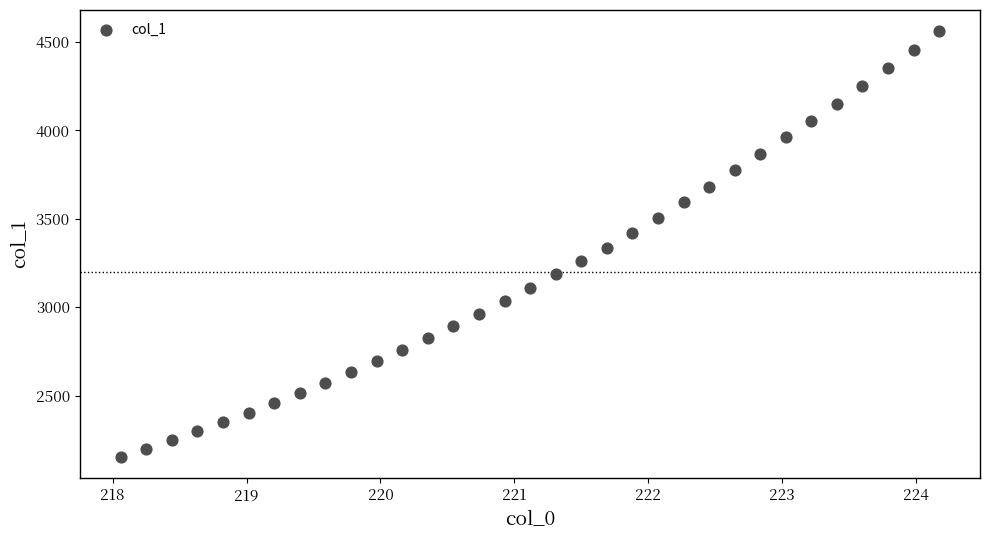

What is the range of Y values (max minus min)?

2408.5